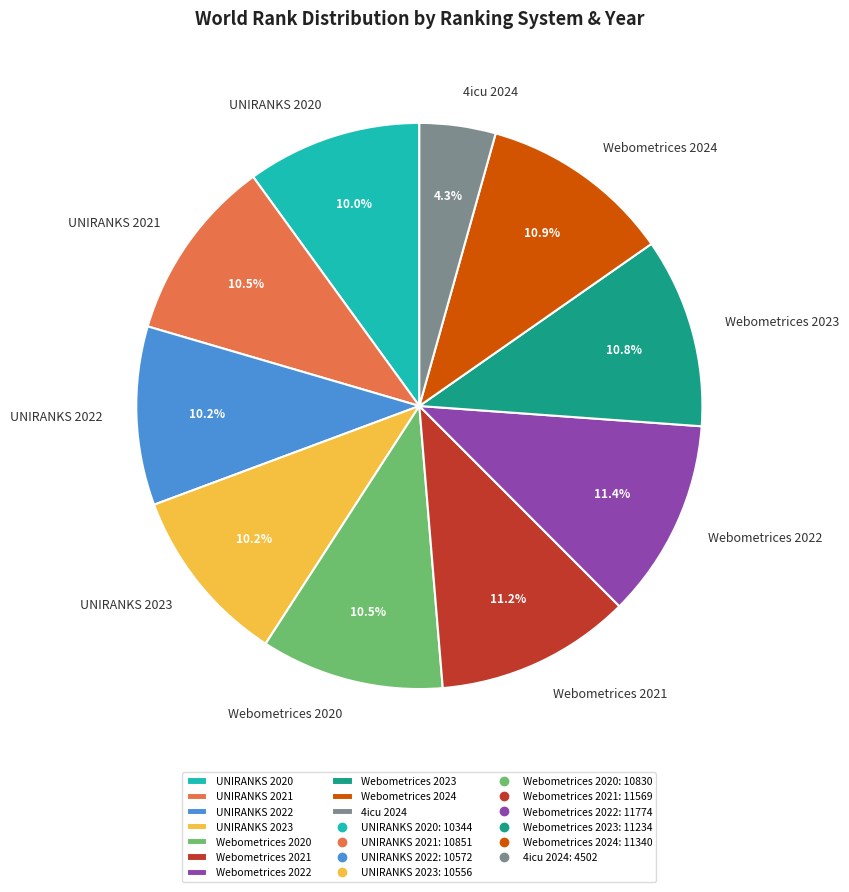

True or false: UNIRANKS 2021 accounts for 5% of the total.

False